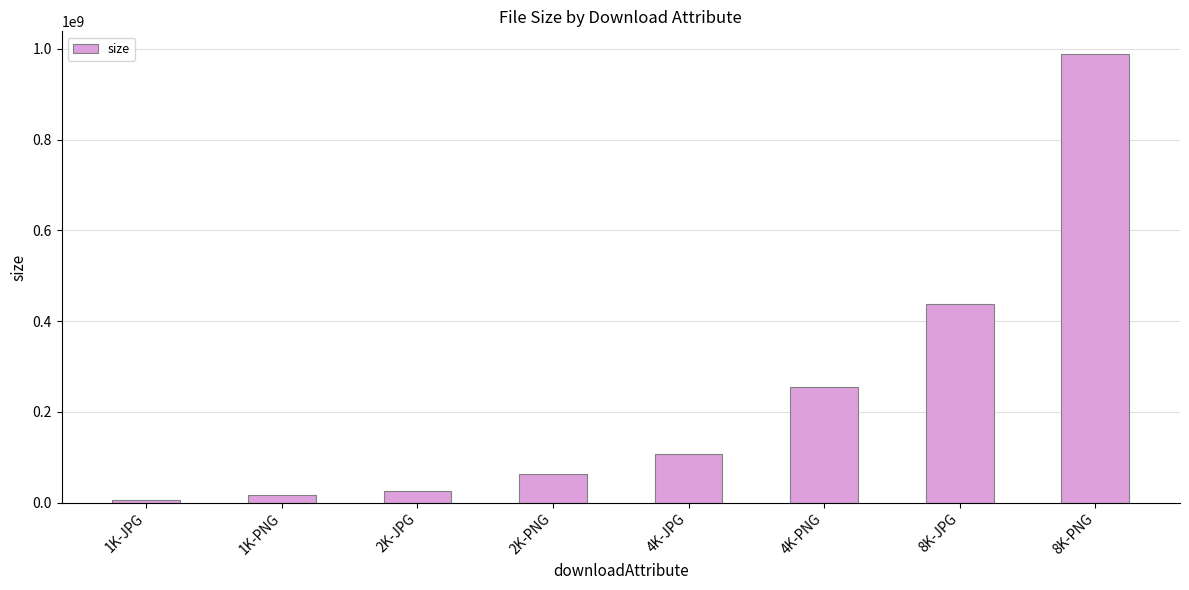

Rank the categories by value from highest to lowest.

8K-PNG, 8K-JPG, 4K-PNG, 4K-JPG, 2K-PNG, 2K-JPG, 1K-PNG, 1K-JPG